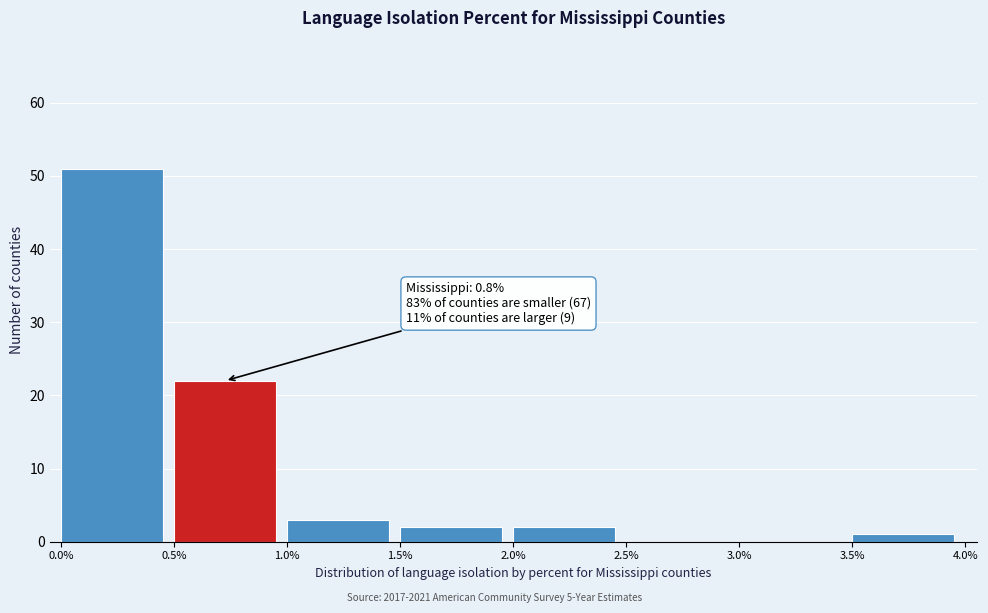

Which range on the x-axis has the tallest bar?

0.0% to 0.5%